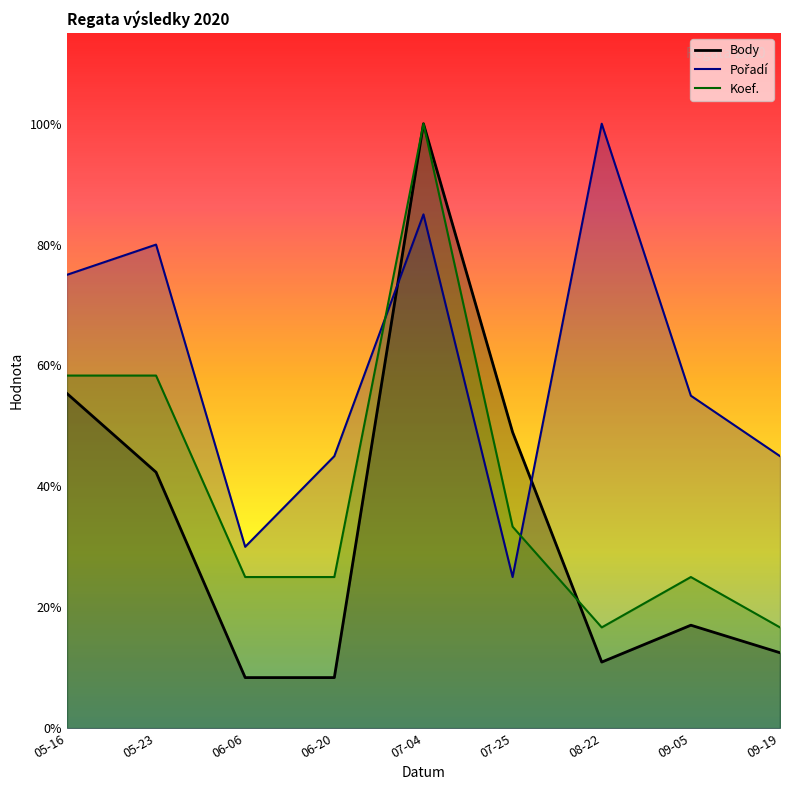

Rank the series by their average value, from lowest to highest.

Body, Koef., Pořadí